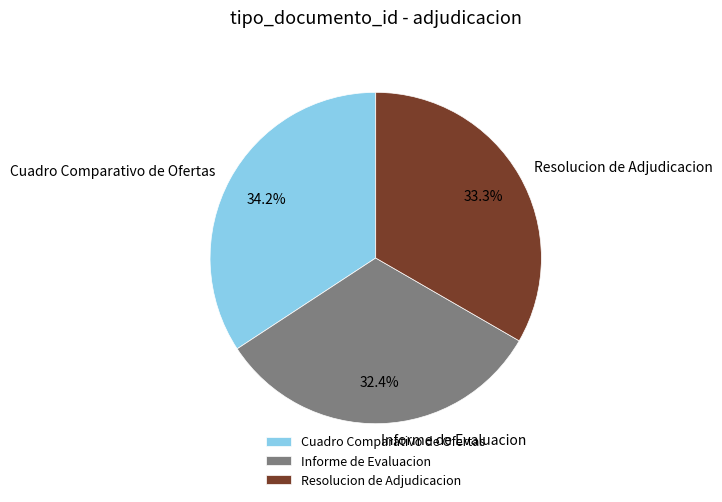

How many segments does this pie chart have?

3